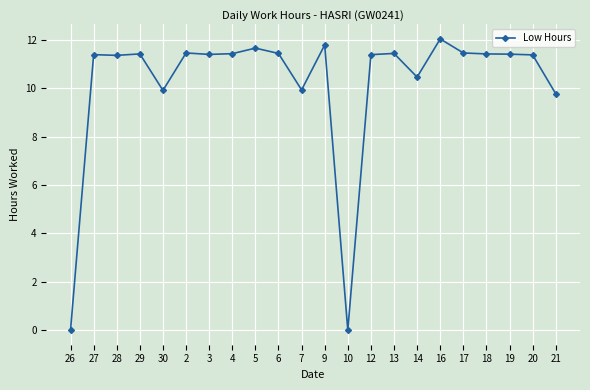

What is the label of the 1st point from the left?

26